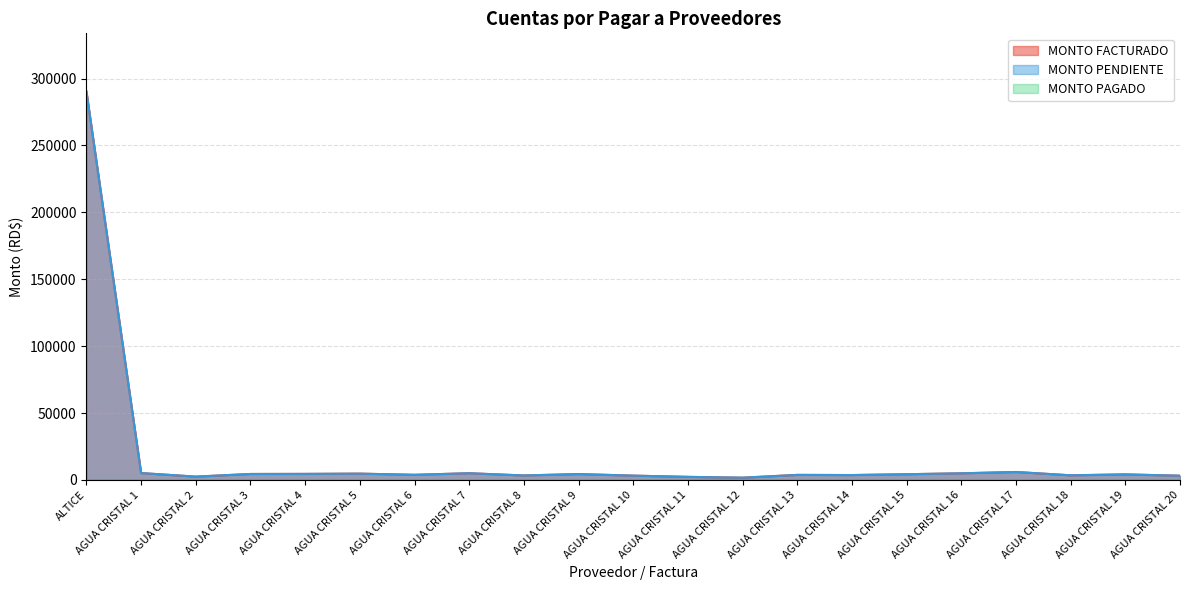

At which label does MONTO PENDIENTE reach its peak?

ALTICE